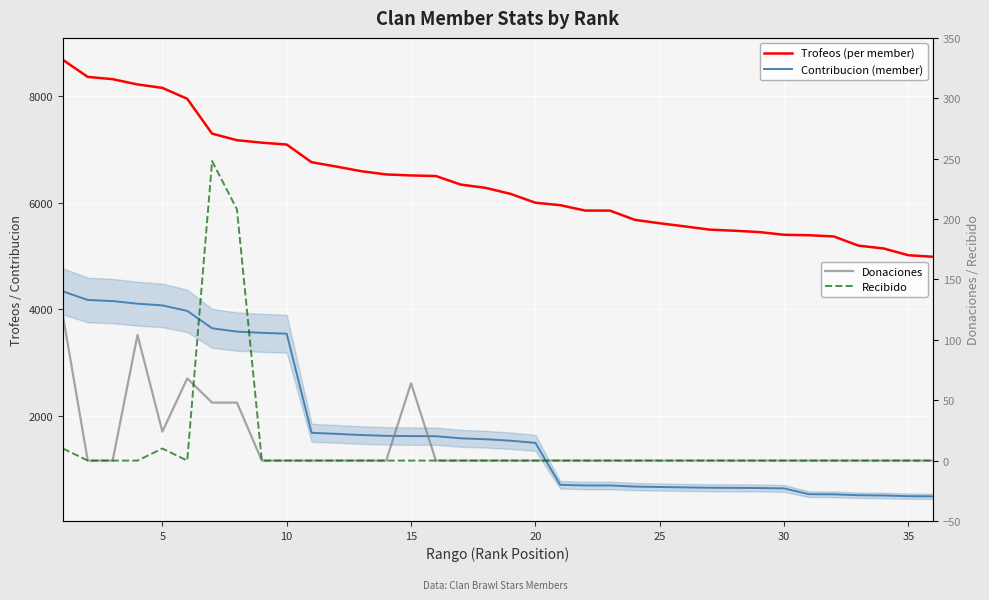

What is the difference between the second highest and second lowest values in the Donaciones series?

104